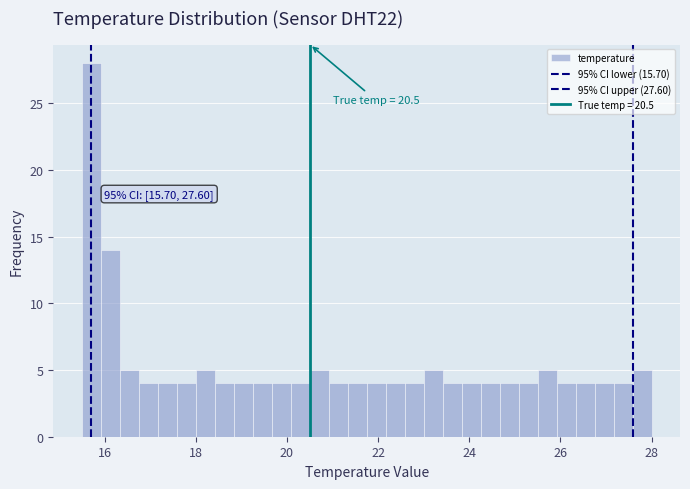

Around what value on the x-axis is the tallest bar? Give the approximate position of its centre, as read against the axis.

15.8